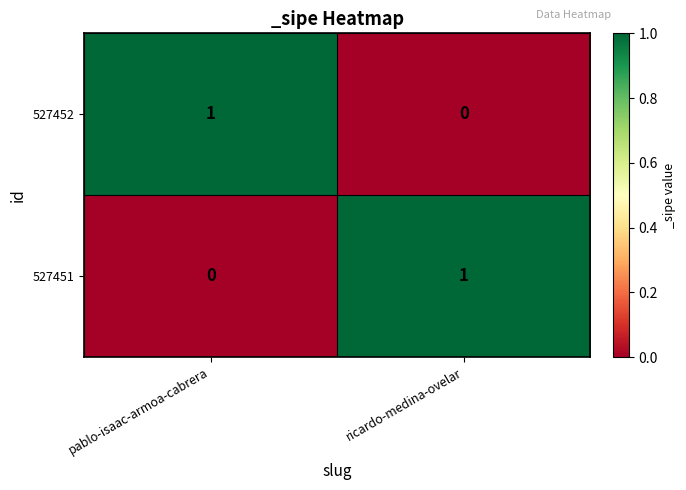

Rank the categories by 527452 value from highest to lowest.

pablo-isaac-armoa-cabrera, ricardo-medina-ovelar